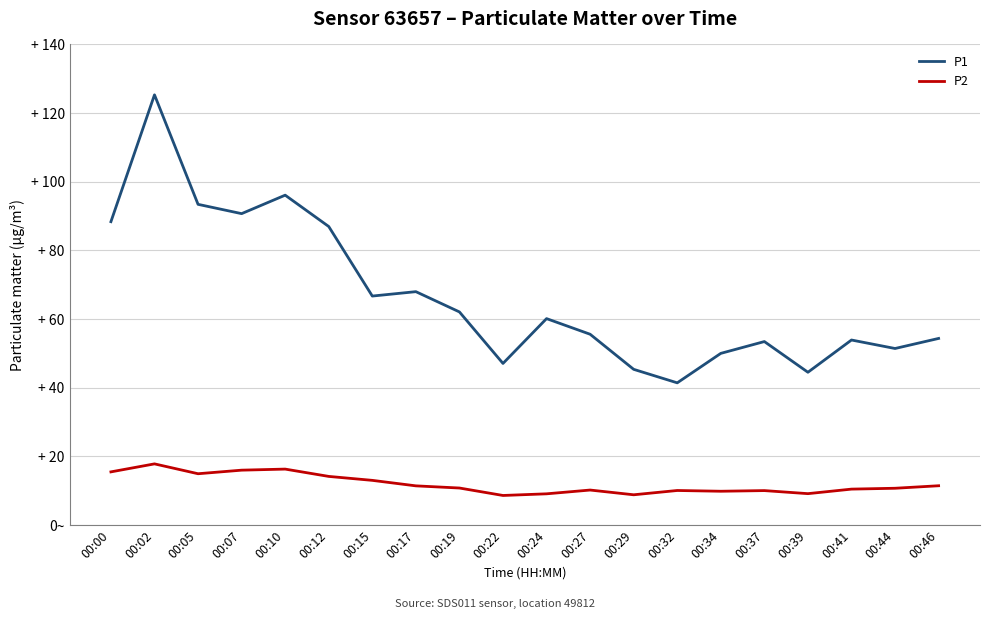

What is the value of the P2 point at the 14th from the left?

10.1